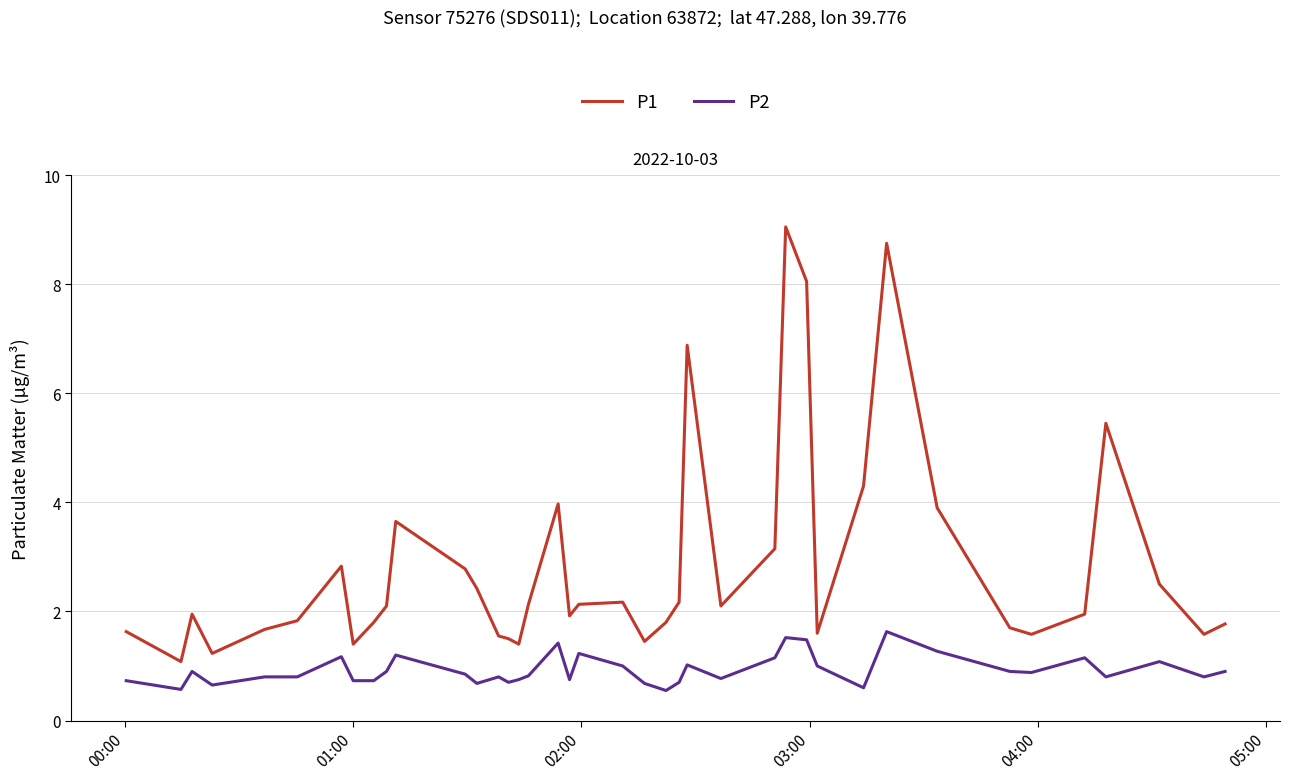

What is the difference between the second highest and second lowest values in the P1 series?

7.5